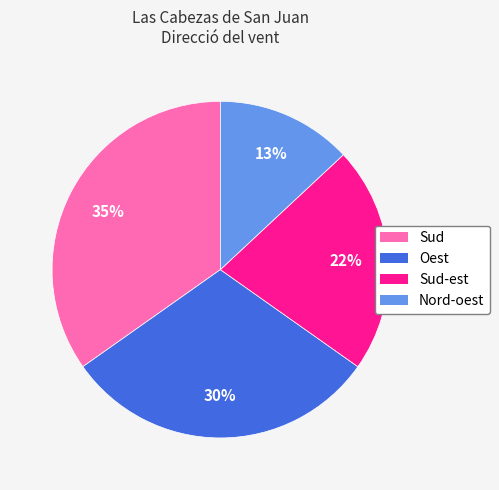

What is the largest slice in the pie chart?

Sud